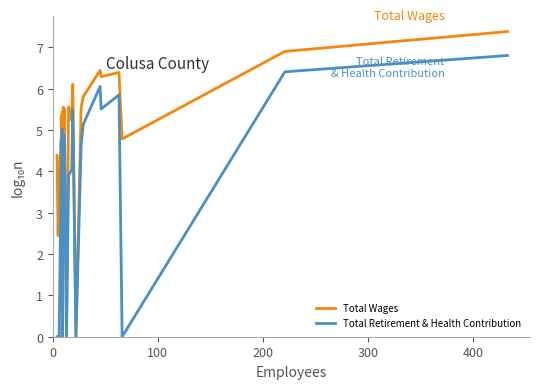

How many values in Total Retirement & Health Contribution are above zero?

21